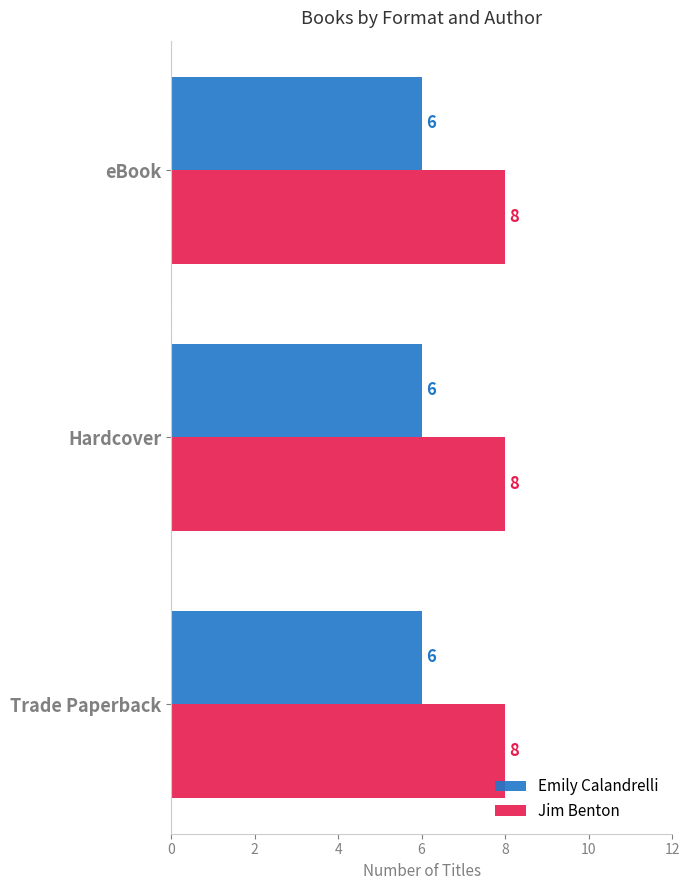

What is the sum of the Jim Benton values at Hardcover and eBook?

16